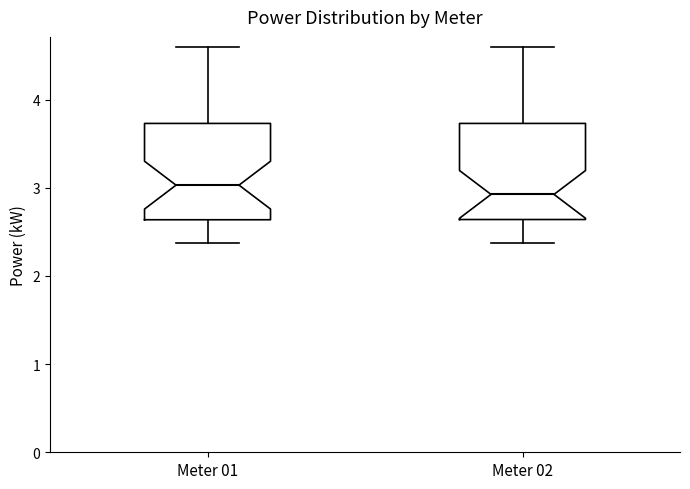

Reading left to right, read every box against the y-axis: the position of its median line, the range the box covers, and the ends of its whiskers. The values are not printed on the chart, so give them approximately, as read against the axis.

Meter 01: median 3.0, box 2.6 to 3.7, whiskers 2.4 to 4.6
Meter 02: median 2.9, box 2.6 to 3.7, whiskers 2.4 to 4.6